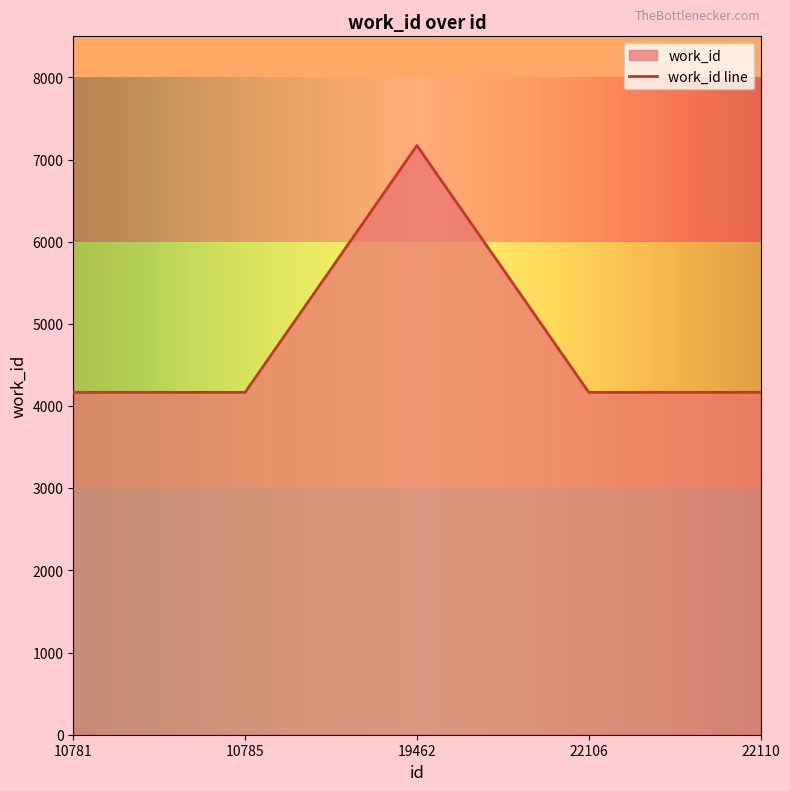

List the labels in order of value, largest first.

19462, 10781, 10785, 22106, 22110